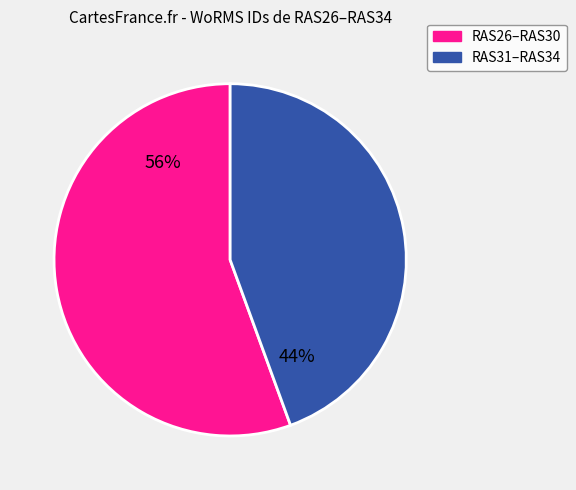

Between RAS26–RAS30 and RAS31–RAS34, which is larger?

RAS26–RAS30